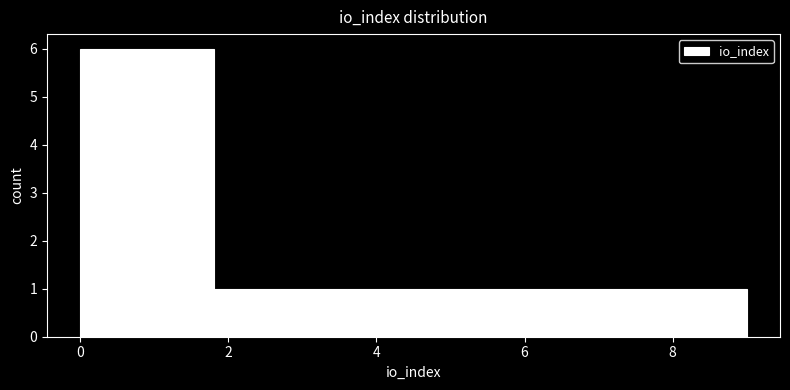

Reading left to right, transcribe this chart: for each bar, give the range it covers on the x-axis and its height. Neither the bar edges nor the heights are printed on the chart, so give them approximately, as read against the axes.

0.0 to 0.9: 6
0.9 to 1.8: 6
1.8 to 2.7: 1
2.7 to 3.6: 1
3.6 to 4.5: 1
4.5 to 5.4: 1
5.4 to 6.3: 1
6.3 to 7.2: 1
7.2 to 8.1: 1
8.1 to 9.0: 1